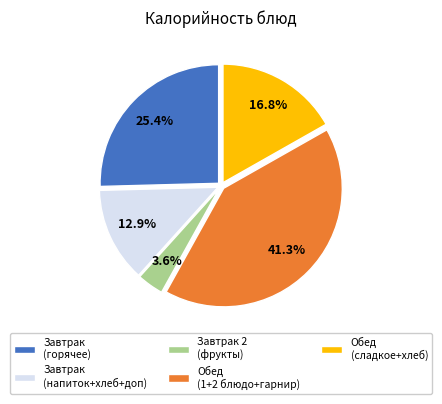

How many slices are in this pie chart?

5